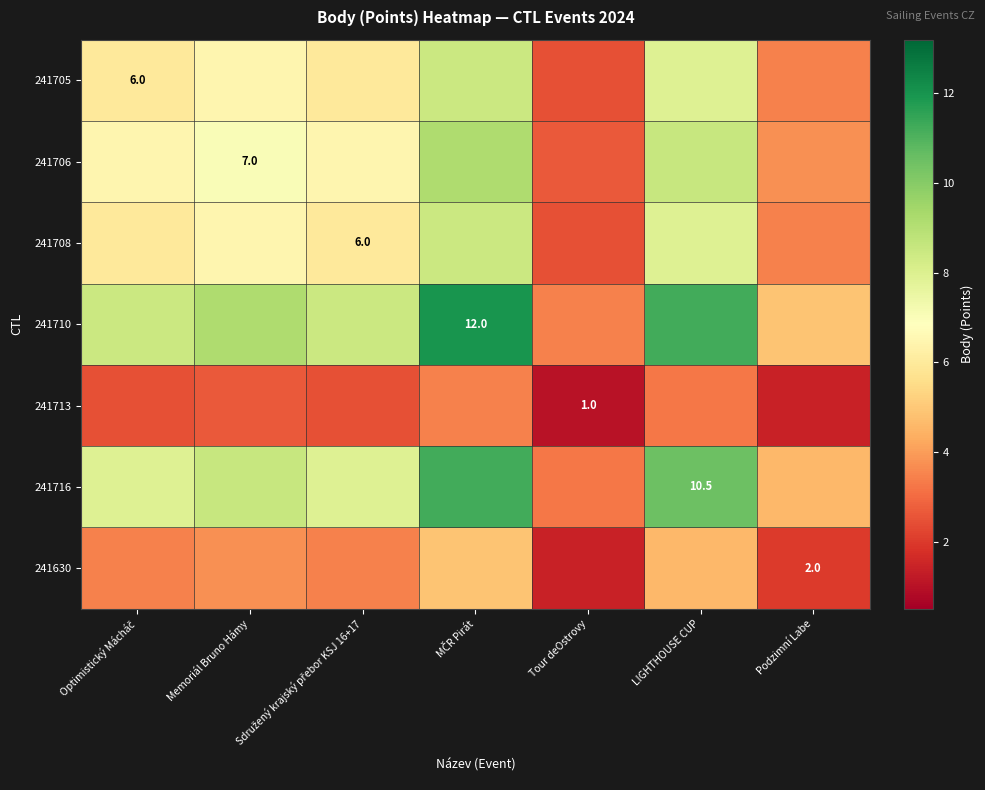

At which label is 241708 closest to 5?

Optimistický Mácháč